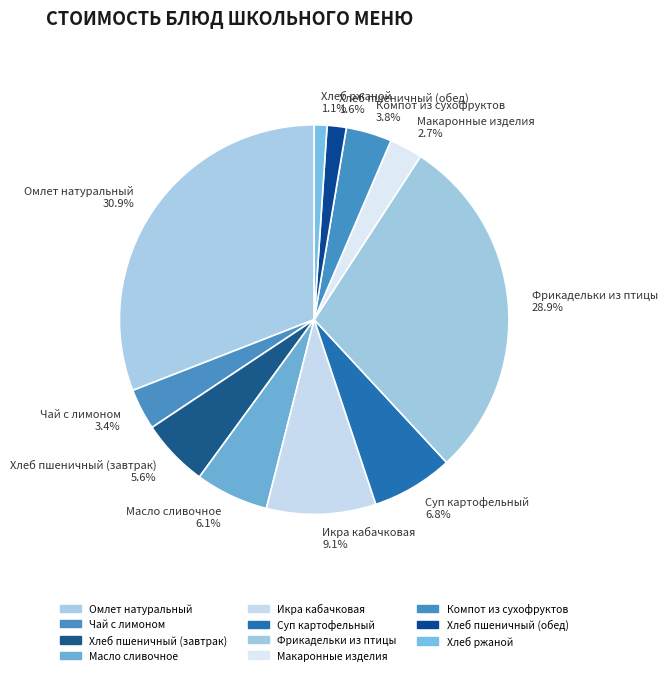

Count the number of slices in the pie.

11